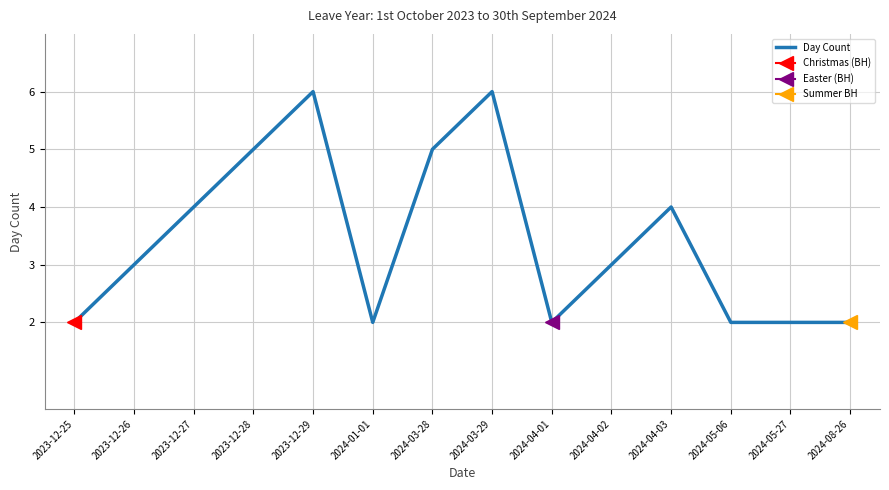

What is the average value?

3